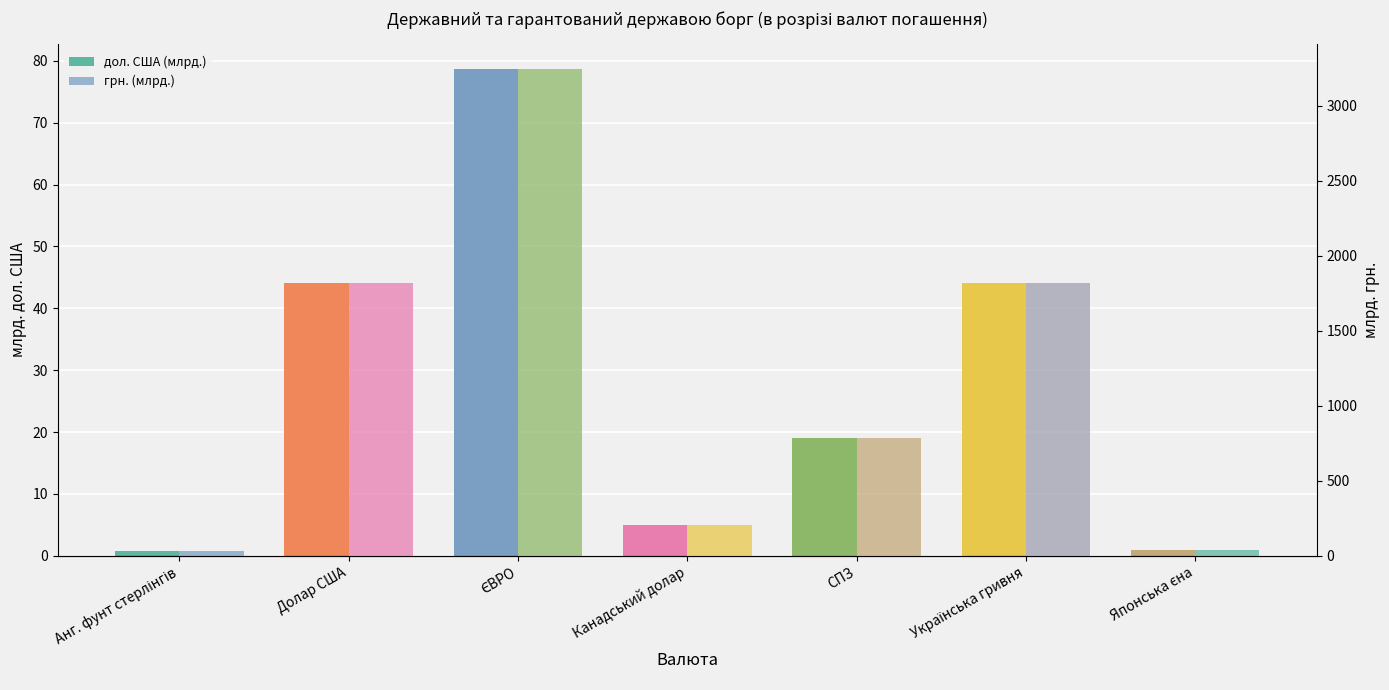

How many data points does each series have?

7